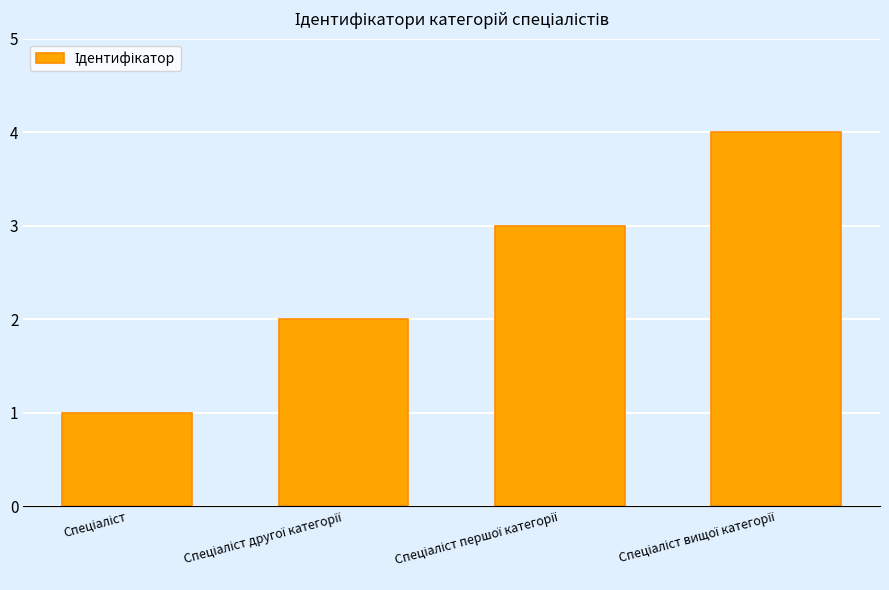

What is the value of the 4th bar from the left?

4